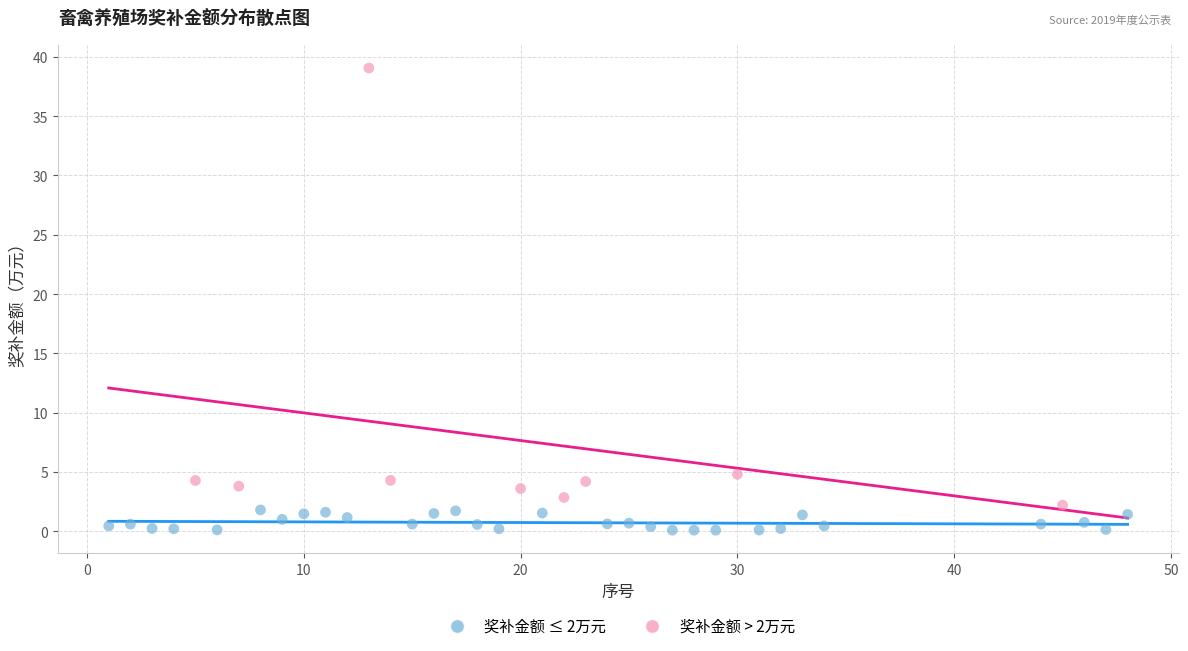

What are all the series names shown in the legend?

奖补金额 ≤ 2万元, 奖补金额 > 2万元